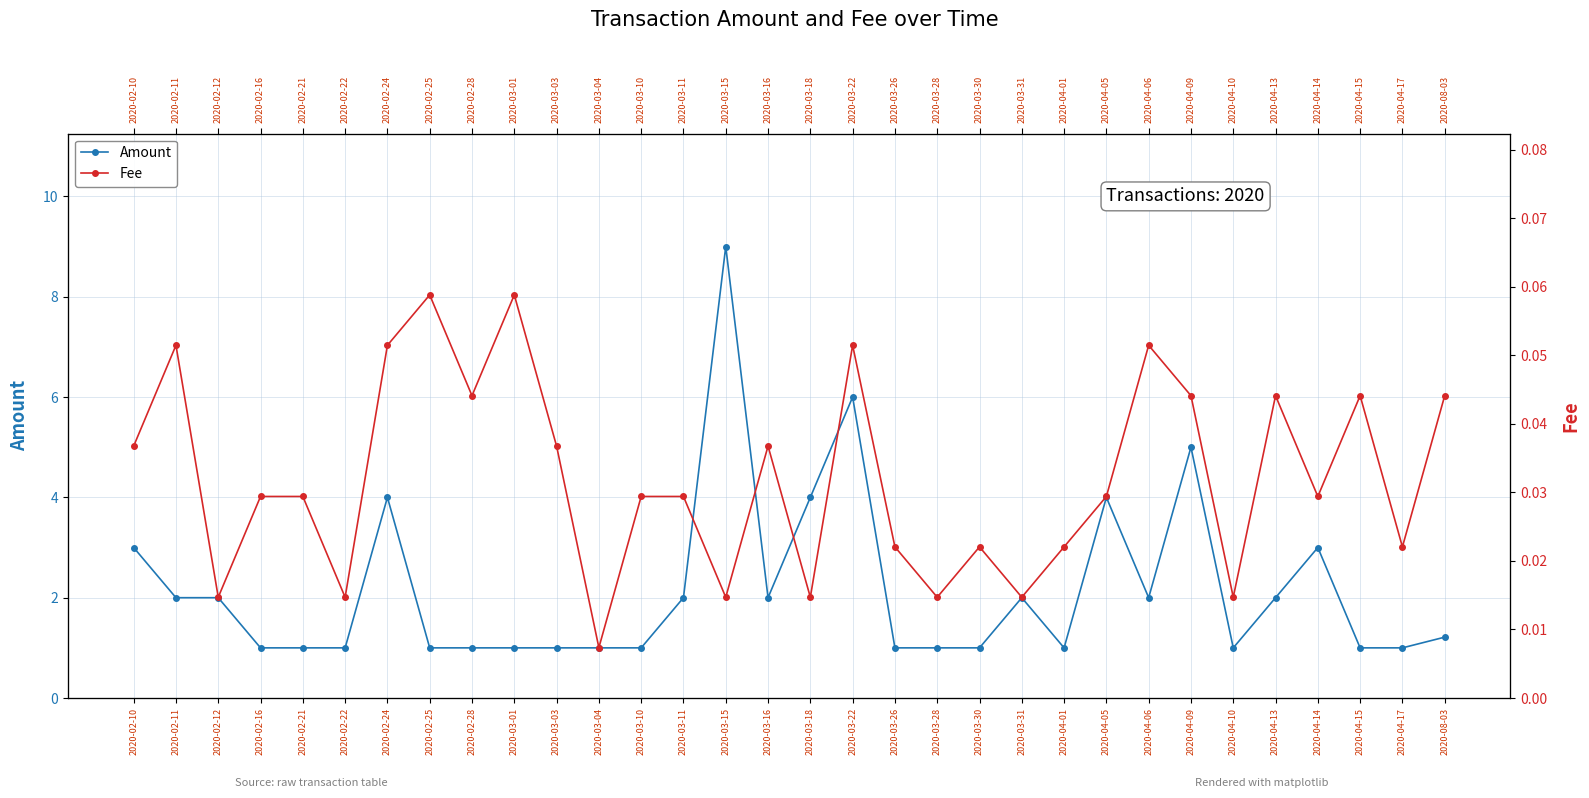

Is this an area chart (filled region under the line)?

No